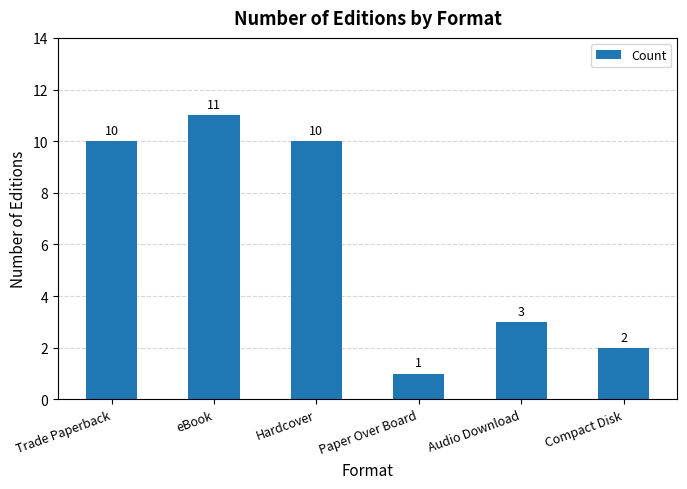

Count the values in the range 2 to 10.

4